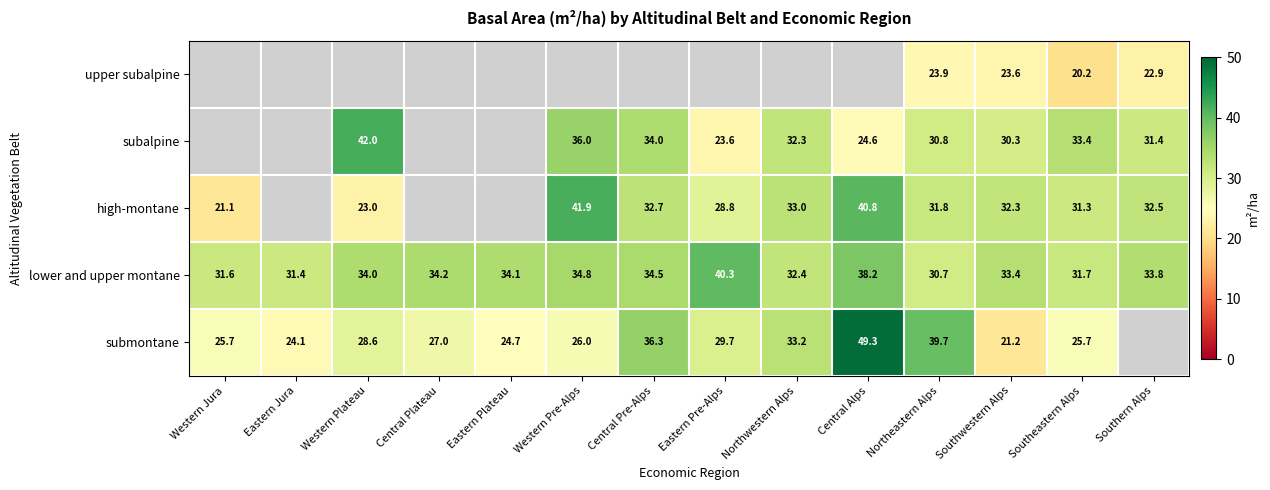

True or false: subalpine has a value of 9.1 at Northwestern Alps.

False